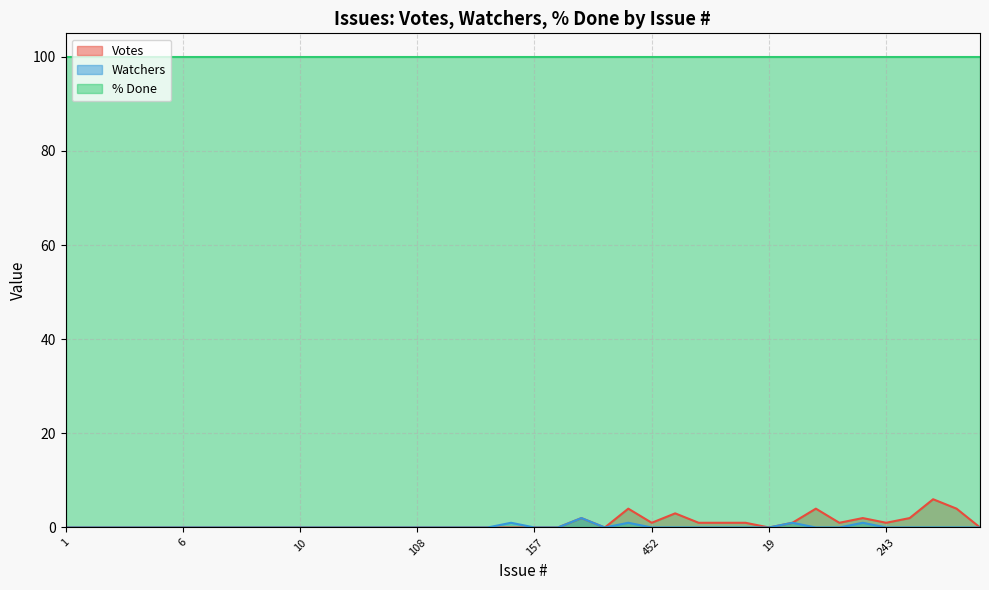

Which has a higher value, 1 or 10?

1